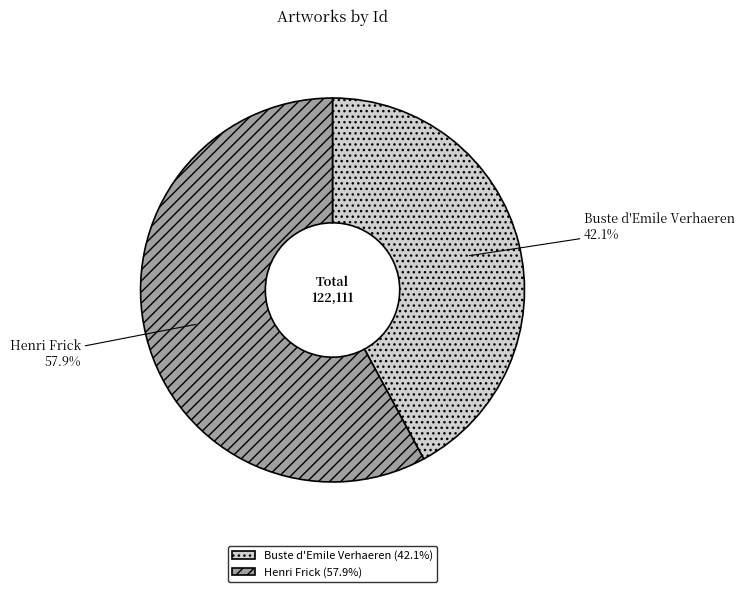

The Henri Frick slice represents 71% of the pie. True or false?

False